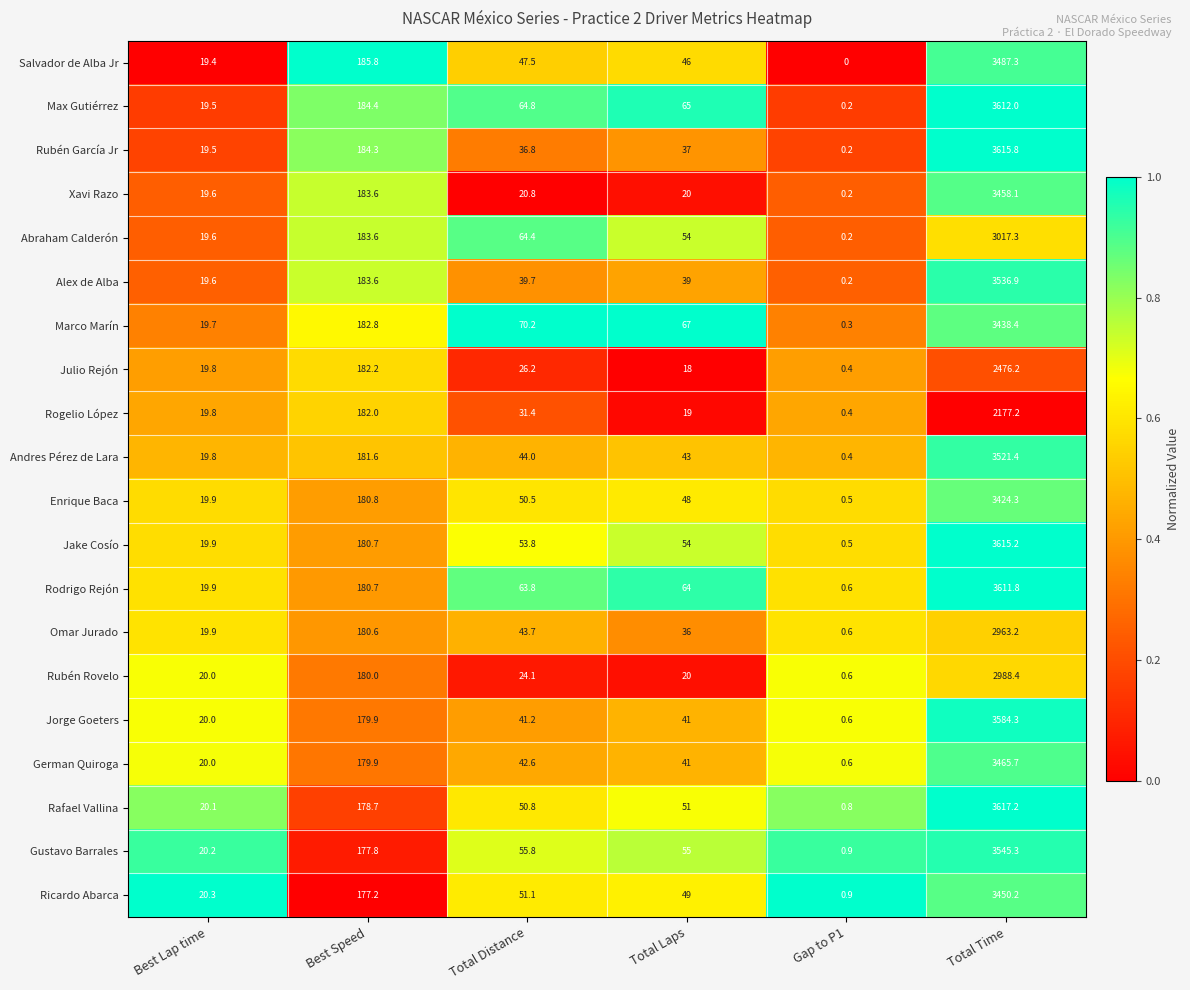

Between Best Lap time and Total Distance, which series saw the biggest shift?

Marco Marín